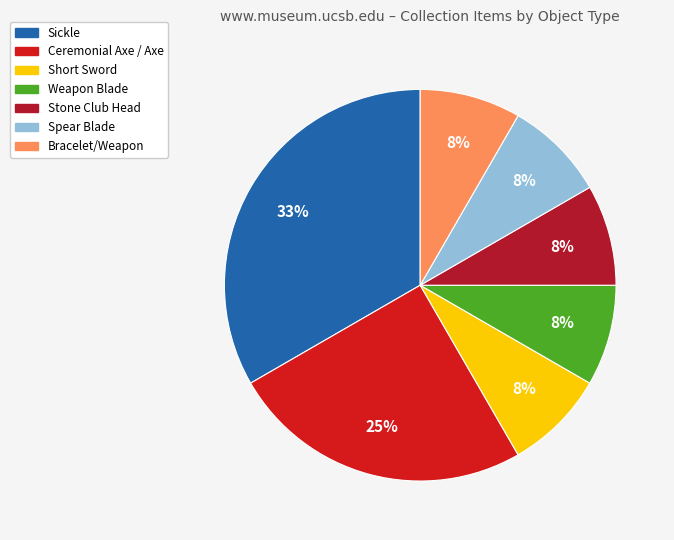

Between Stone Club Head and Weapon Blade, which is larger?

Stone Club Head